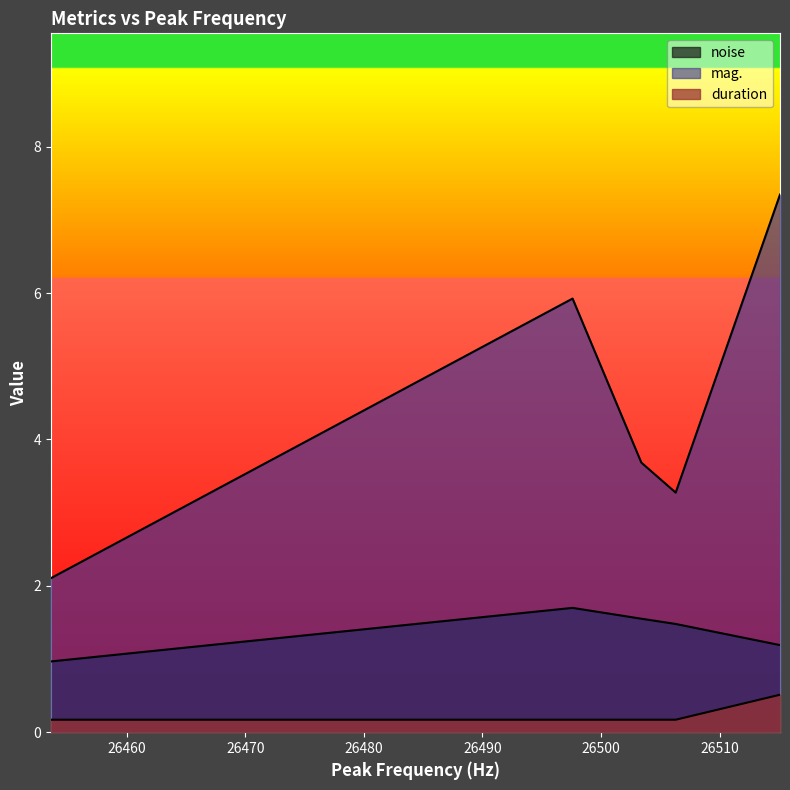

What is the difference between the maximum and minimum values in the mag. series?

5.2